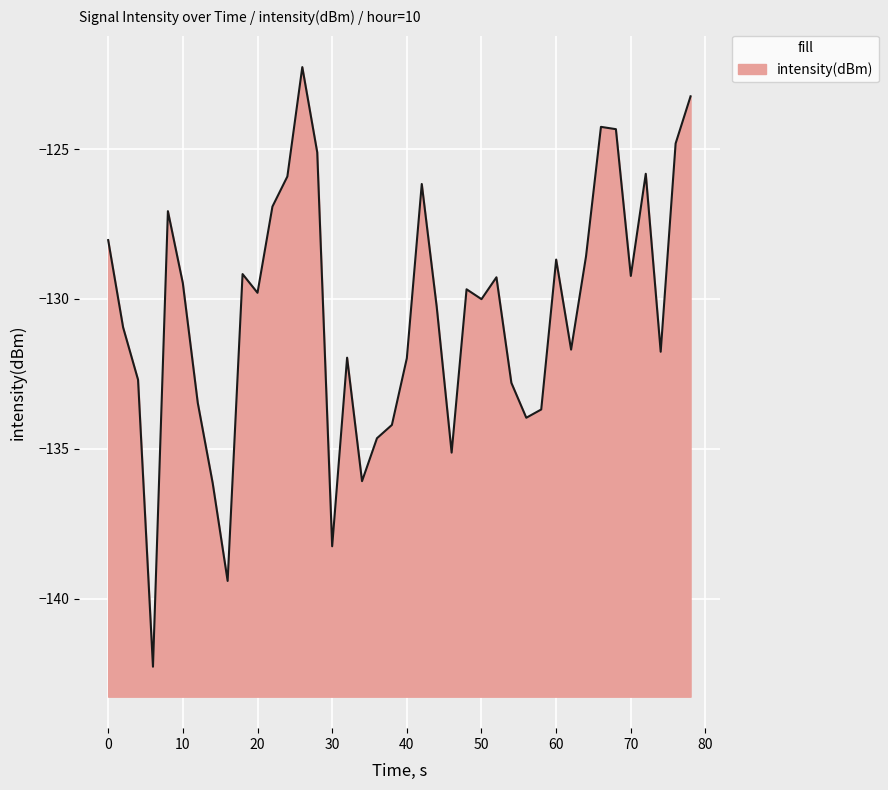

What is the difference between the maximum and minimum values?

20.0